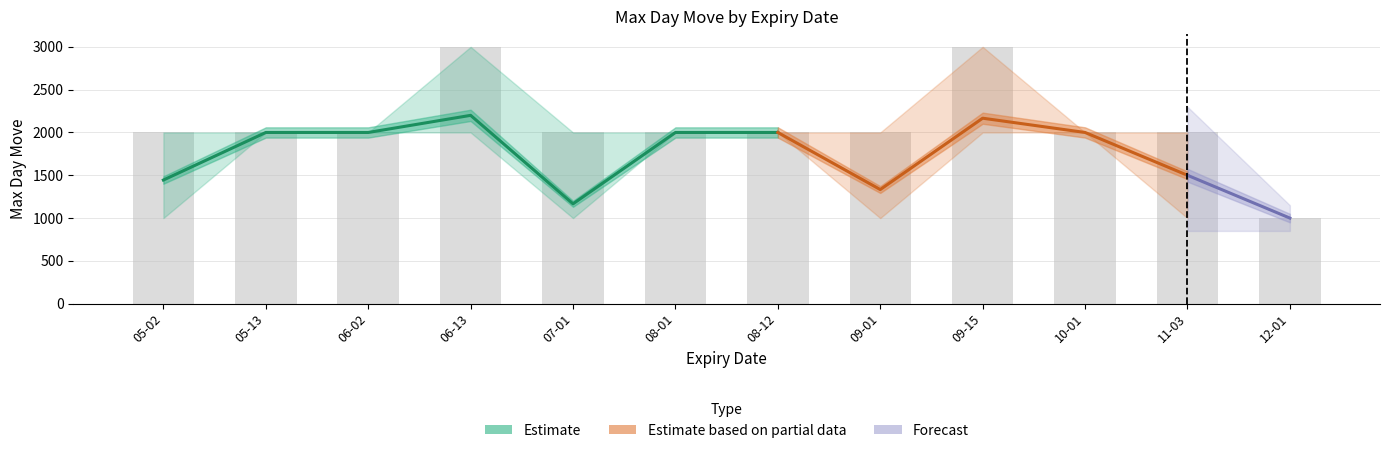

What is the minimum value for 1000?

1000